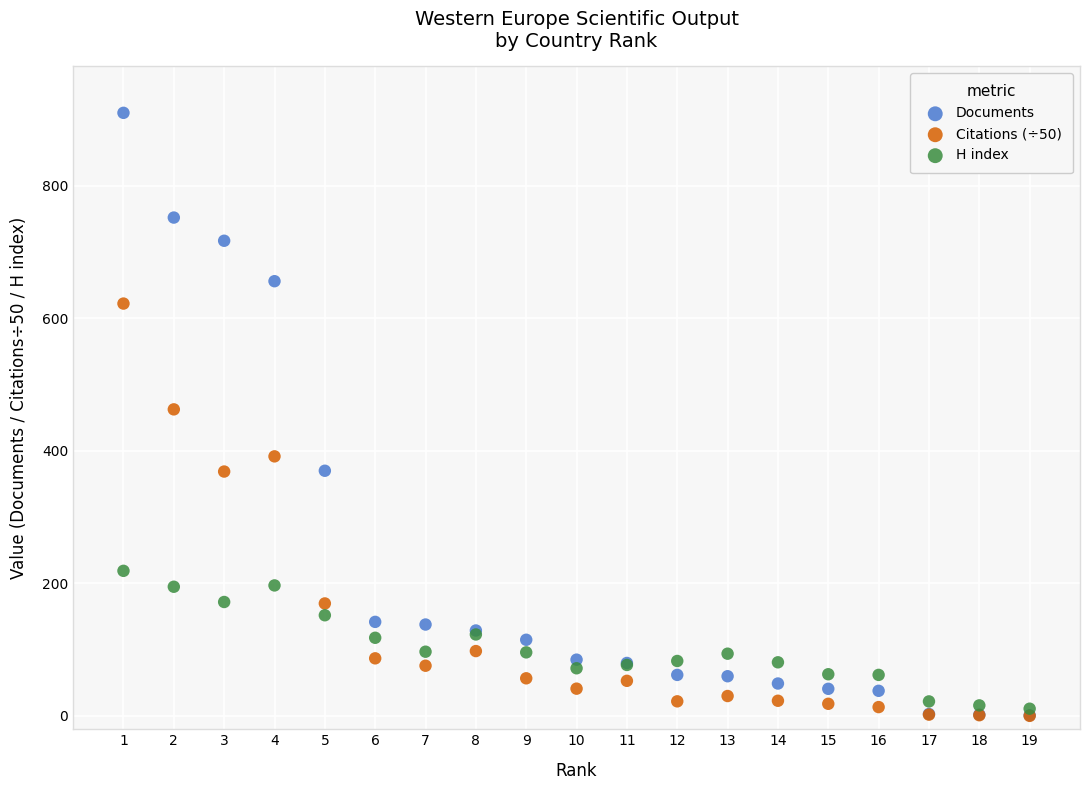

Which series has the widest spread of Y values?

Documents